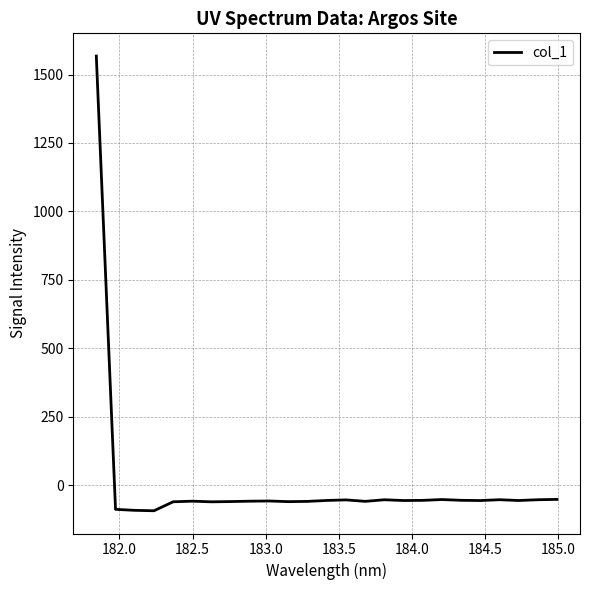

What is the greatest value displayed?

1567.6